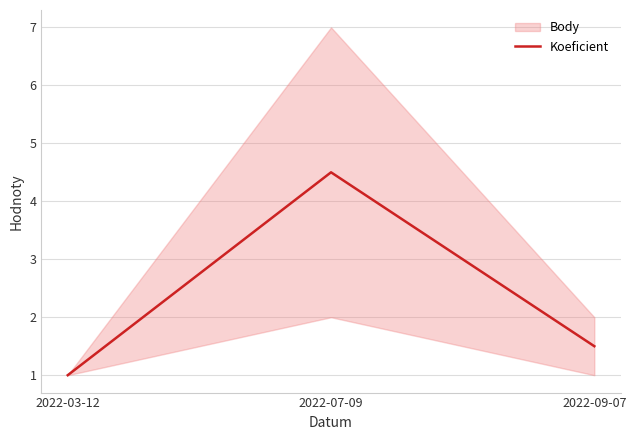

Rank the categories by value from highest to lowest.

2022-07-09, 2022-09-07, 2022-03-12